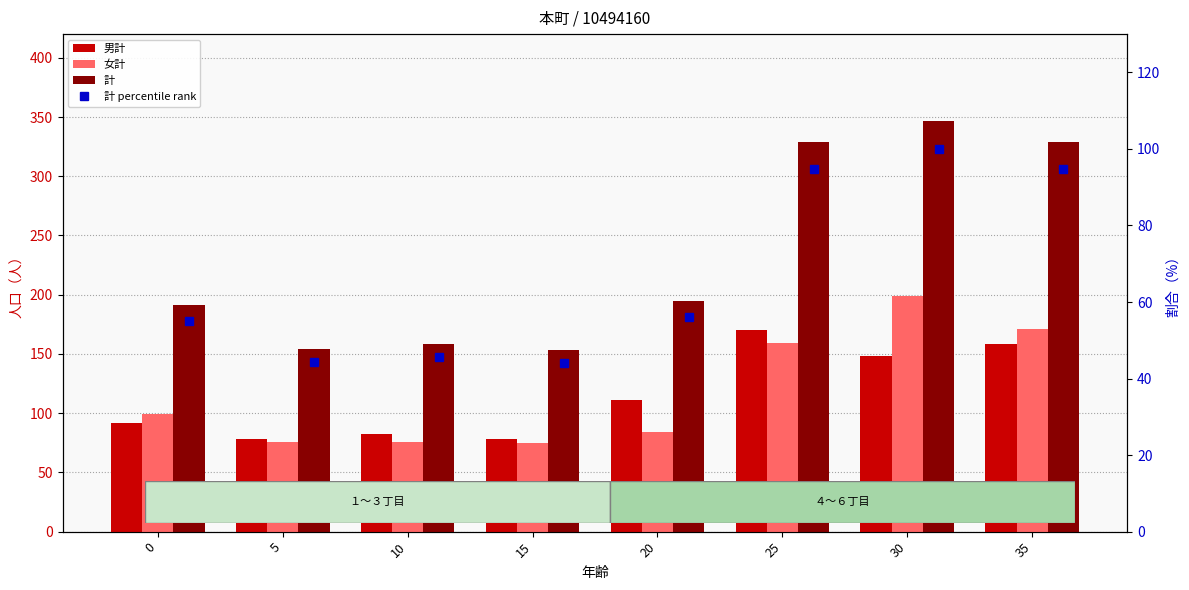

Is it true that 計 percentile rank equals 44.4 at 5?

True